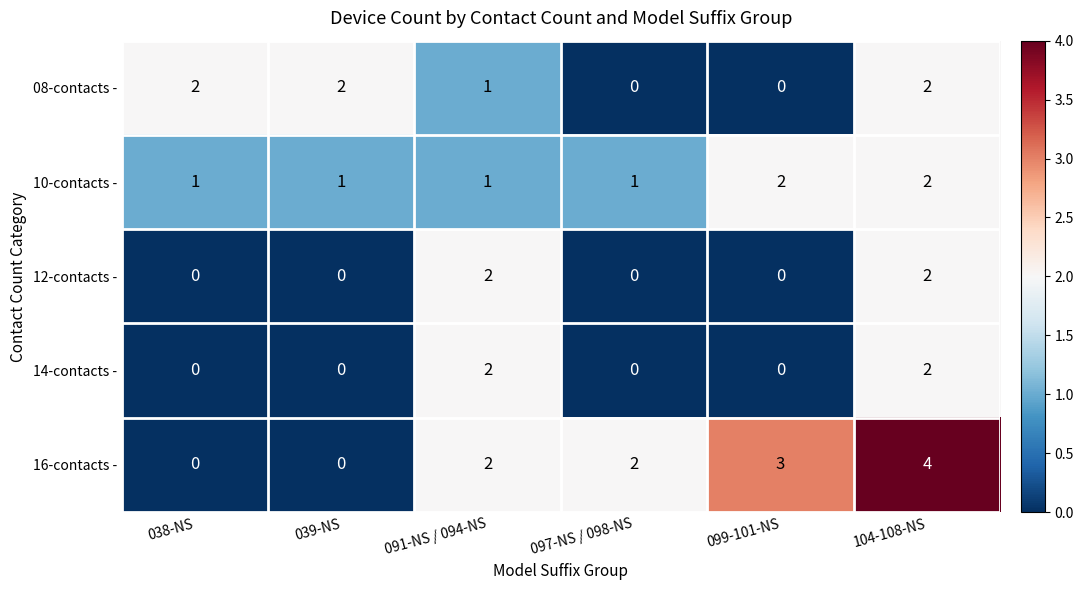

Count the number of categories in the chart.

6